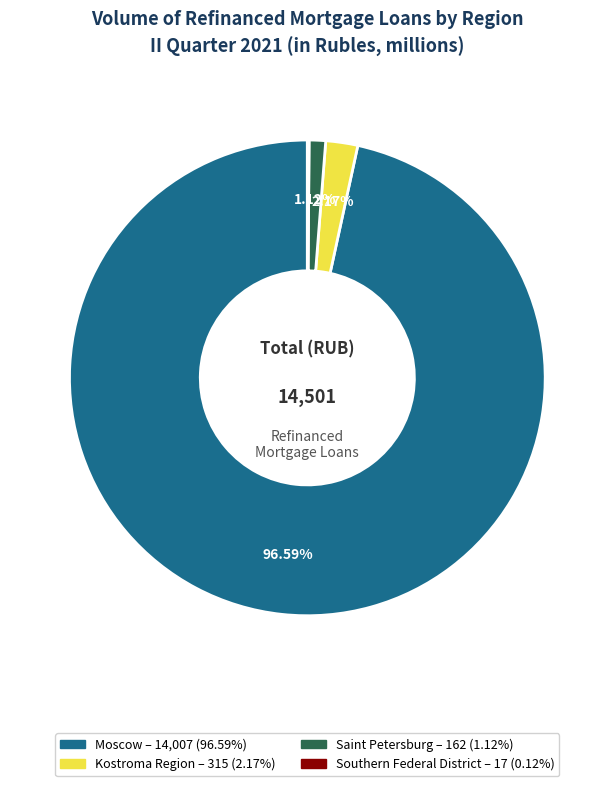

Does any single category account for the majority?

Yes